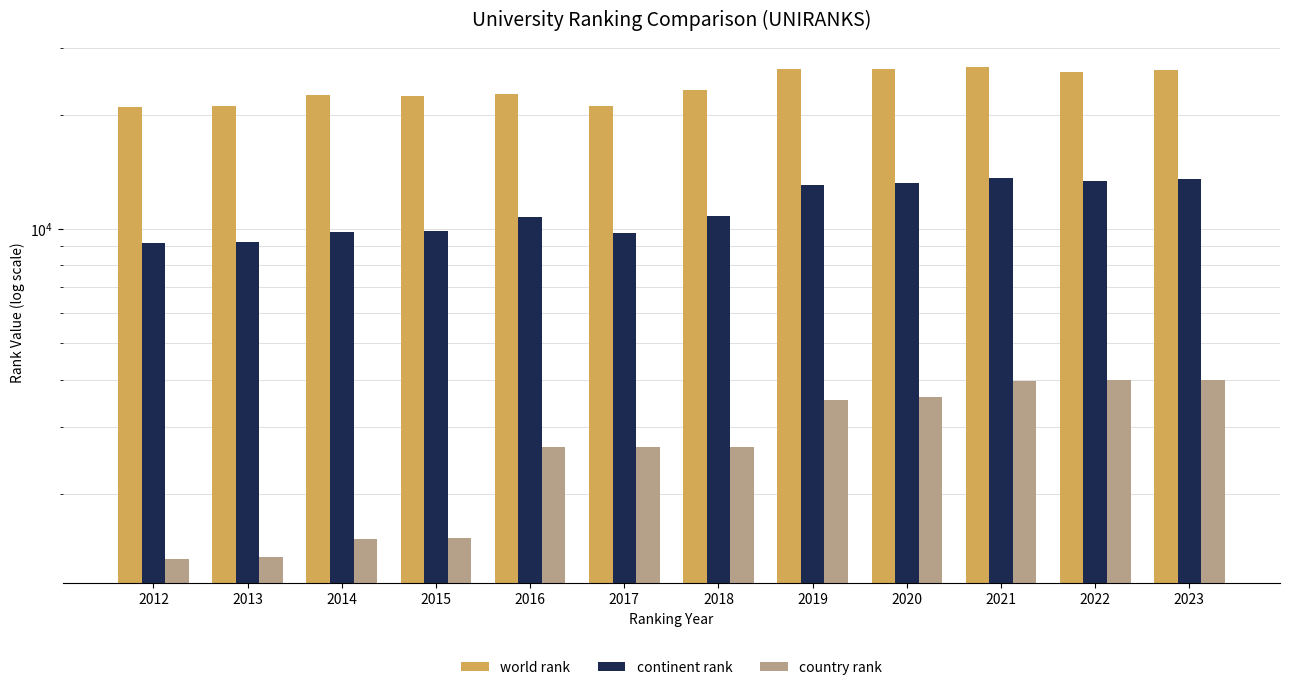

What is the value of the continent rank bar at the 1st from the left?

9159